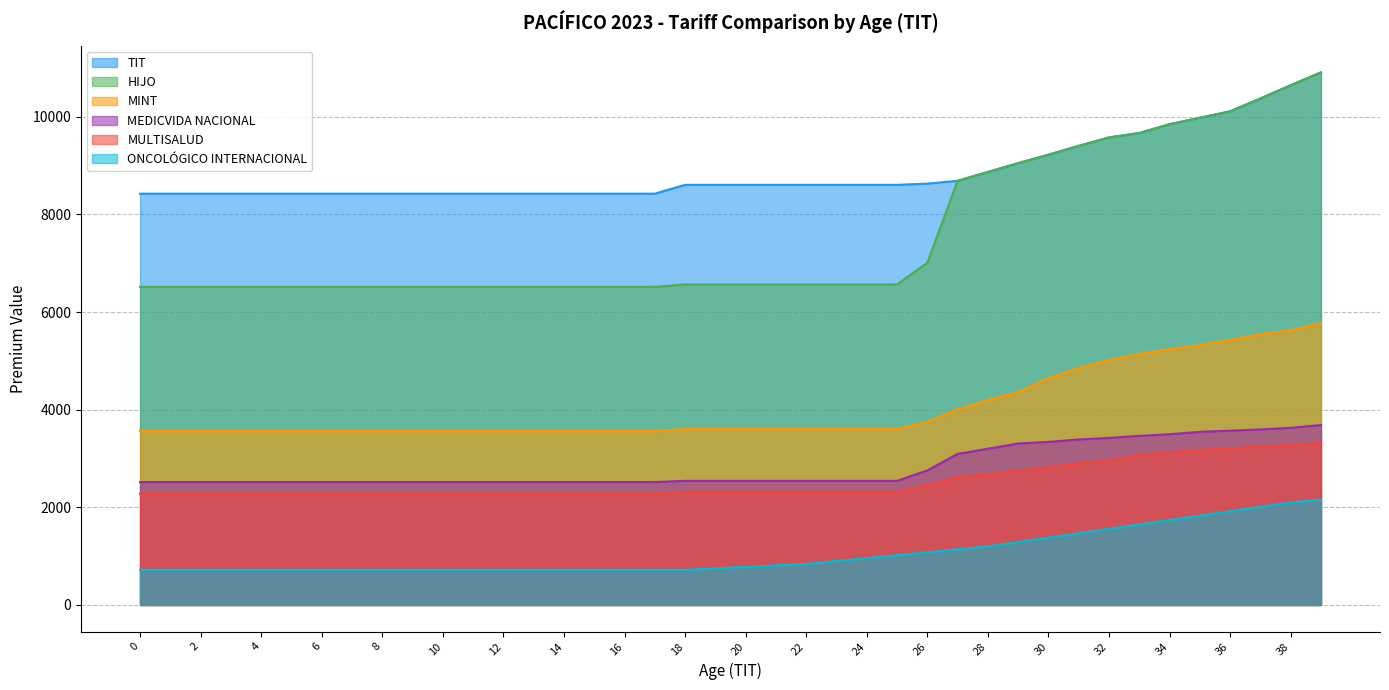

What is the maximum value shown in the chart?

10910.0